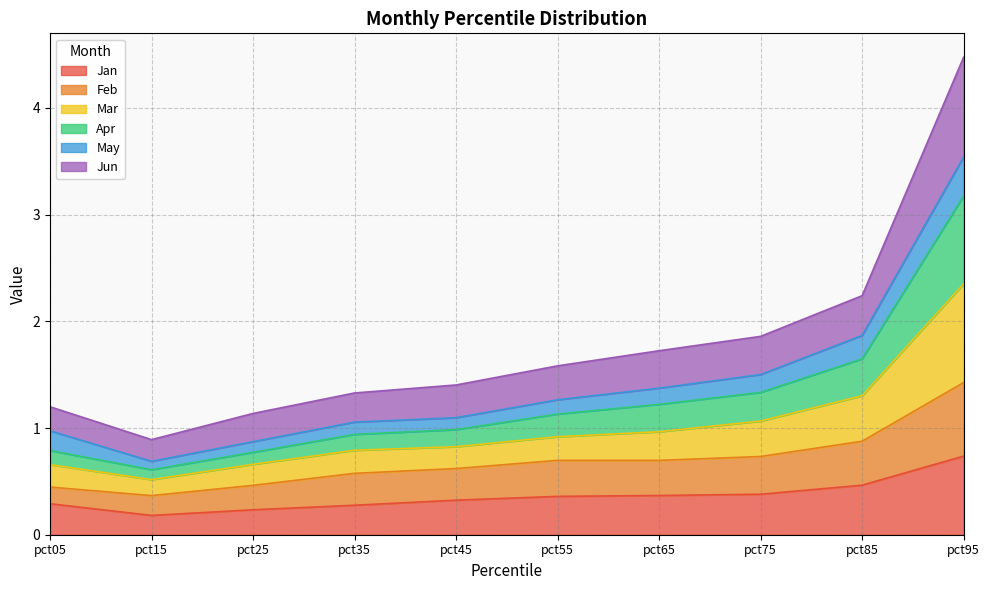

Which series has the widest spread of values?

Mar